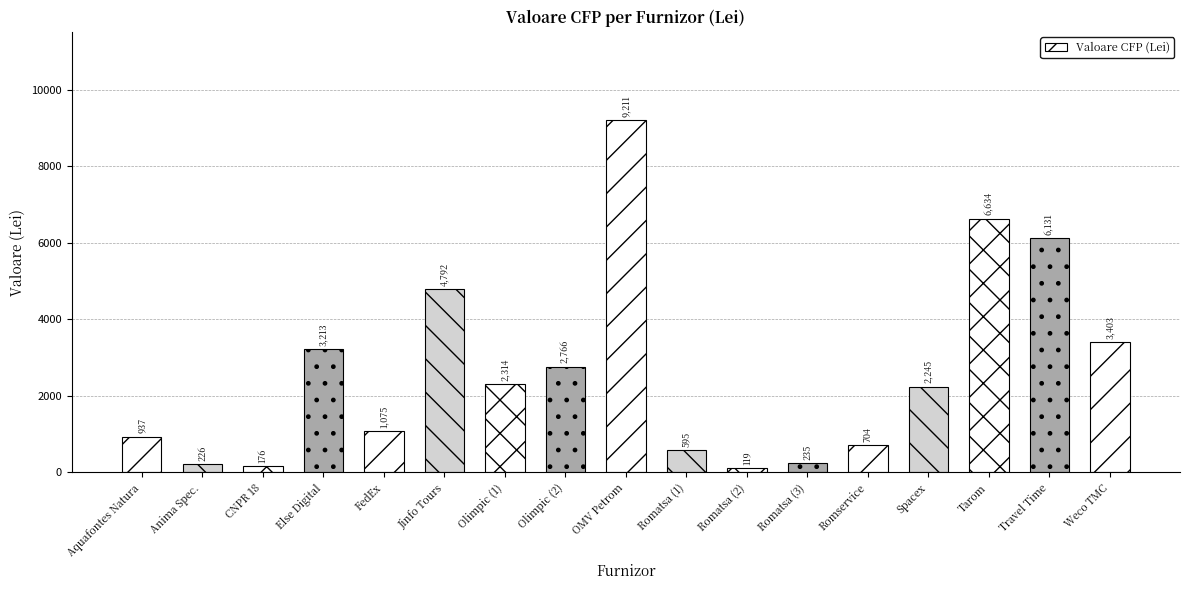

What is the value of the 12th bar from the left?

234.6